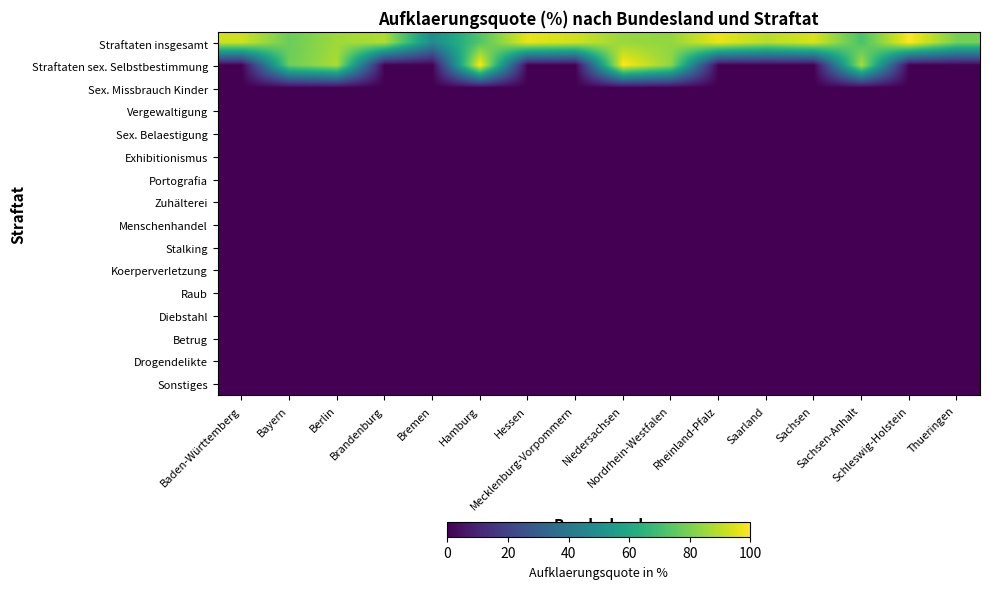

What is the spread (max minus min) of values at Thueringen?

79.2